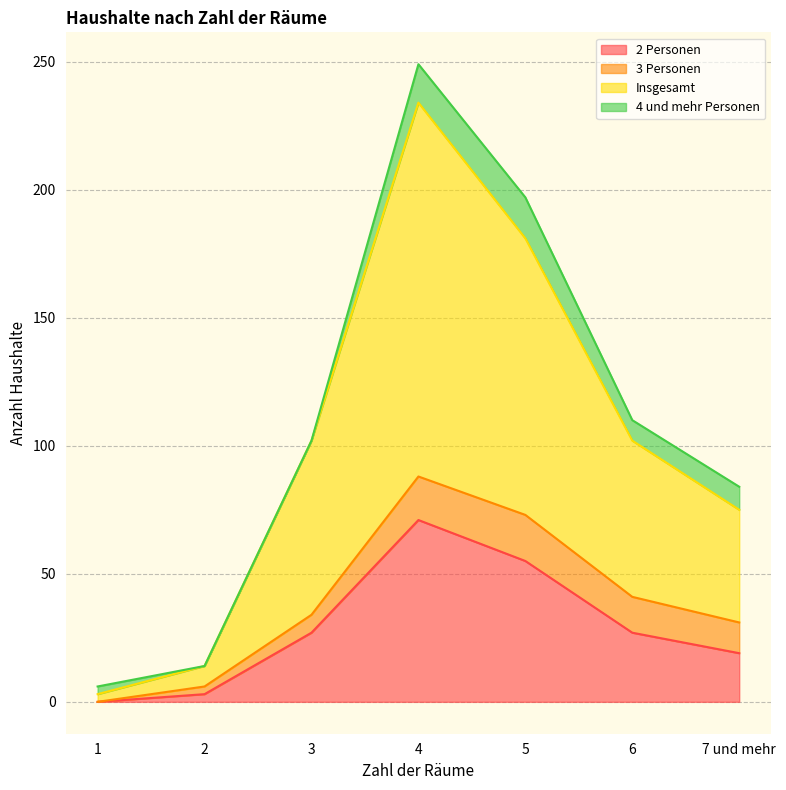

What are all the series names shown in the legend?

2 Personen, 3 Personen, Insgesamt, 4 und mehr Personen